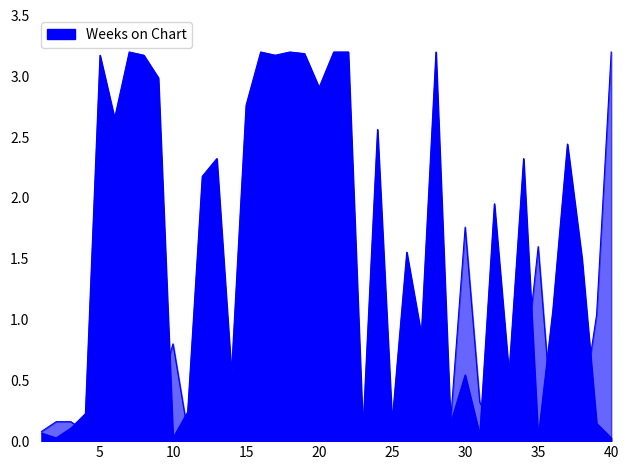

The Posicion mas alta series shows 0.5 at 20. True or false?

False